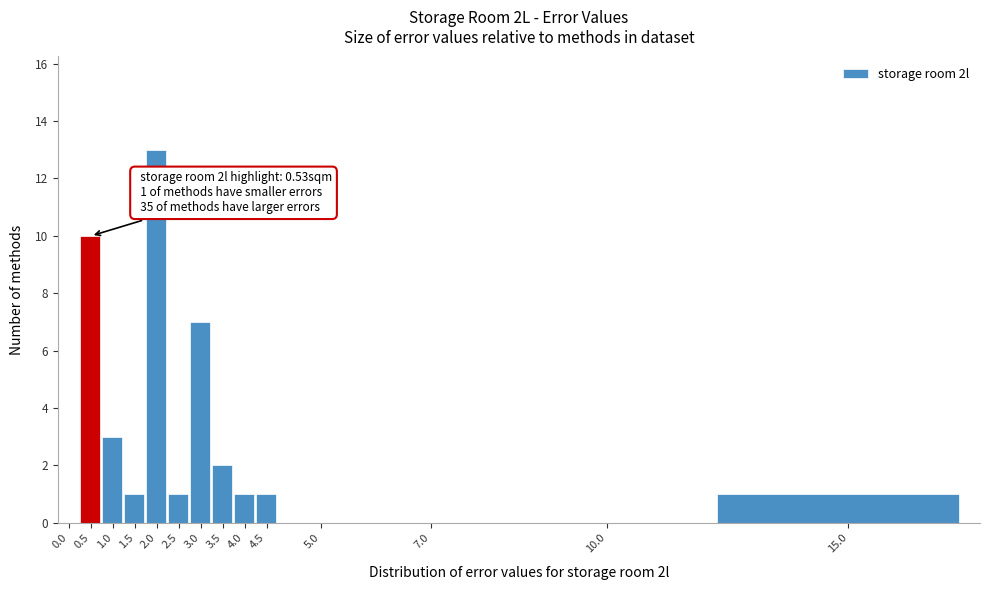

Reading left to right, extract all data points from this chart.

0.0=0	0.5=10	1.0=3	1.5=1	2.0=13	2.5=1	3.0=7	3.5=2	4.0=1	4.5=1	5.0=0	7.0=0	10.0=0	15.0=1